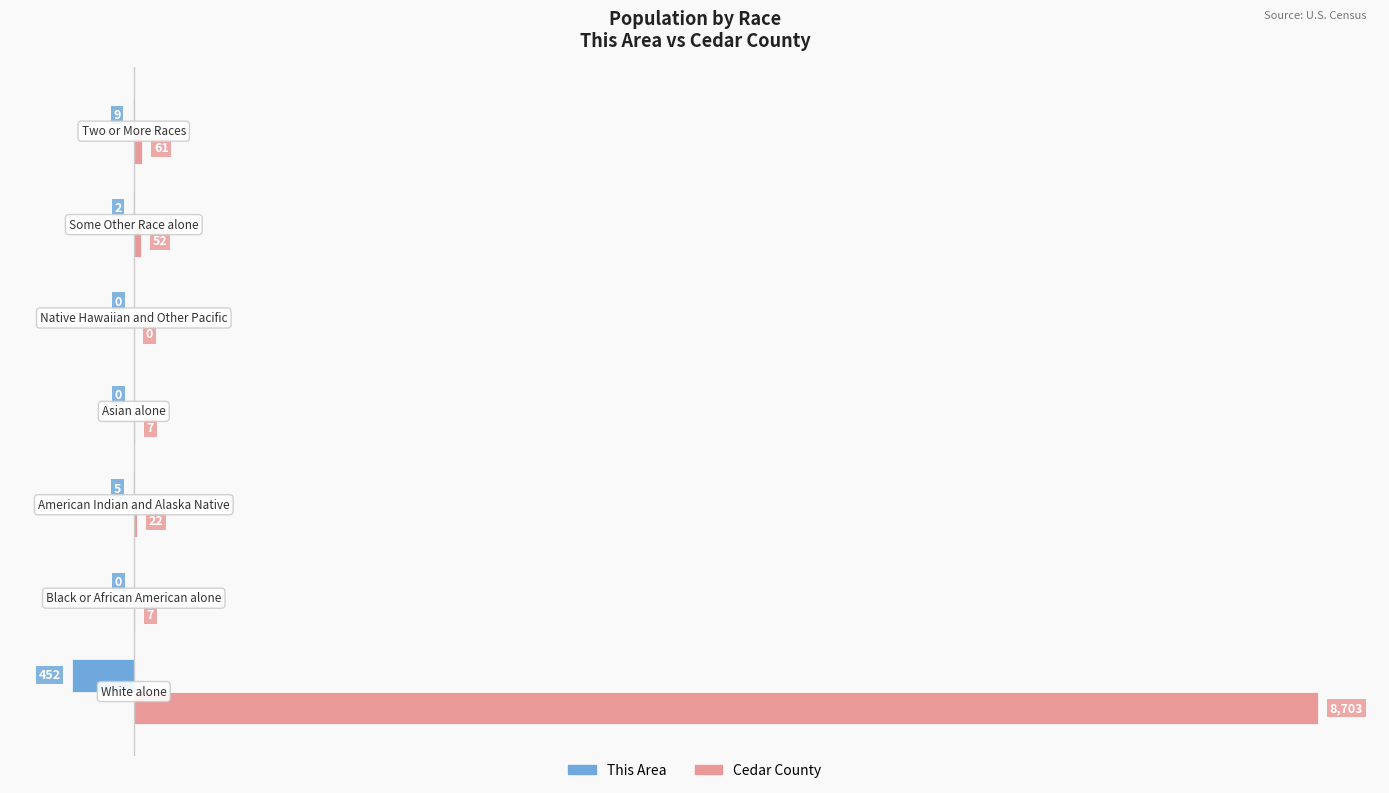

What is the greatest value displayed?

8703